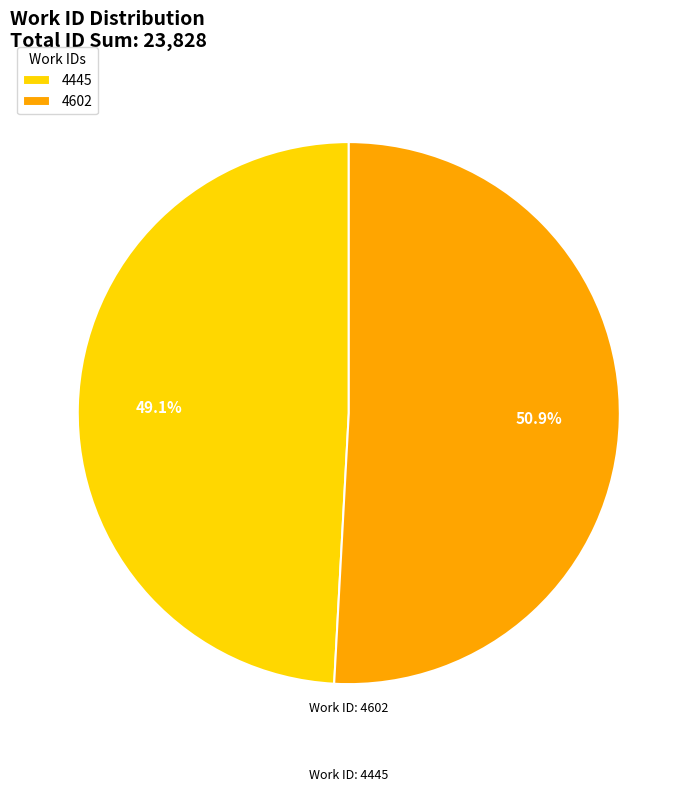

What portion of the pie excludes 4445?

50.9%